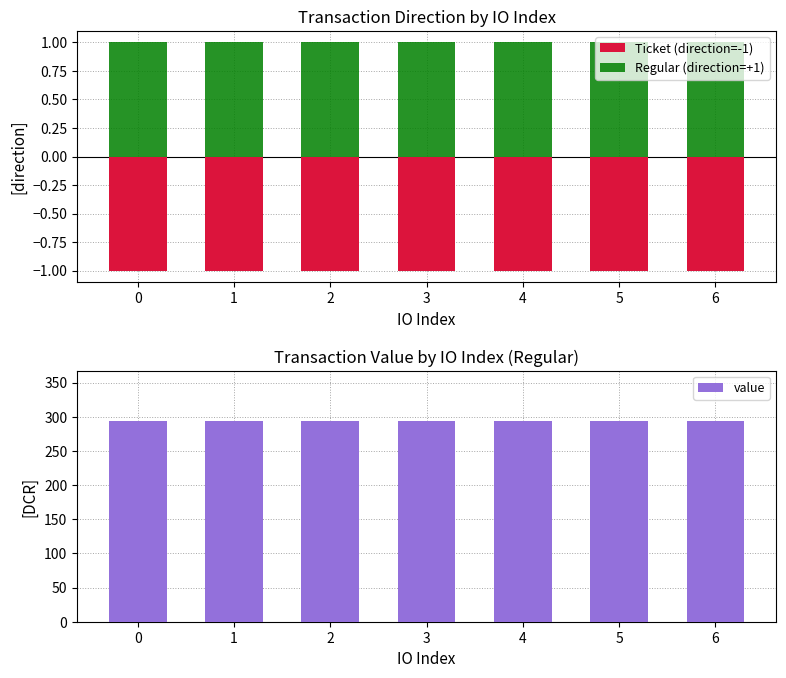

How many bars are there in total?

21